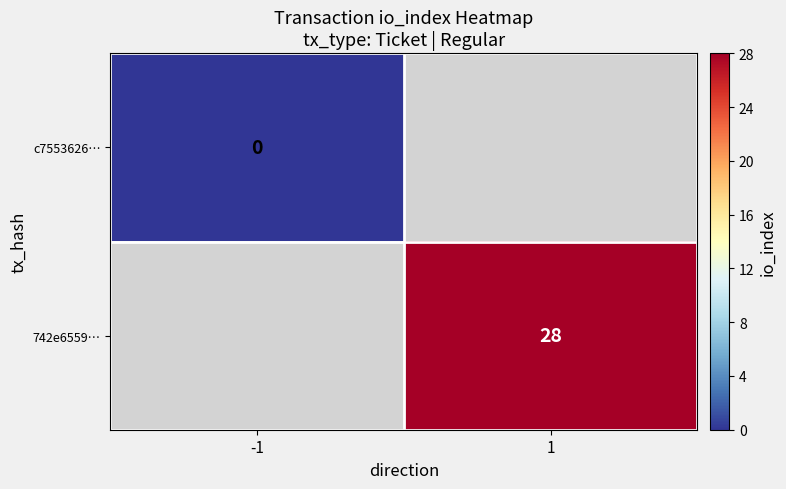

What is the maximum value shown in the chart?

28.0